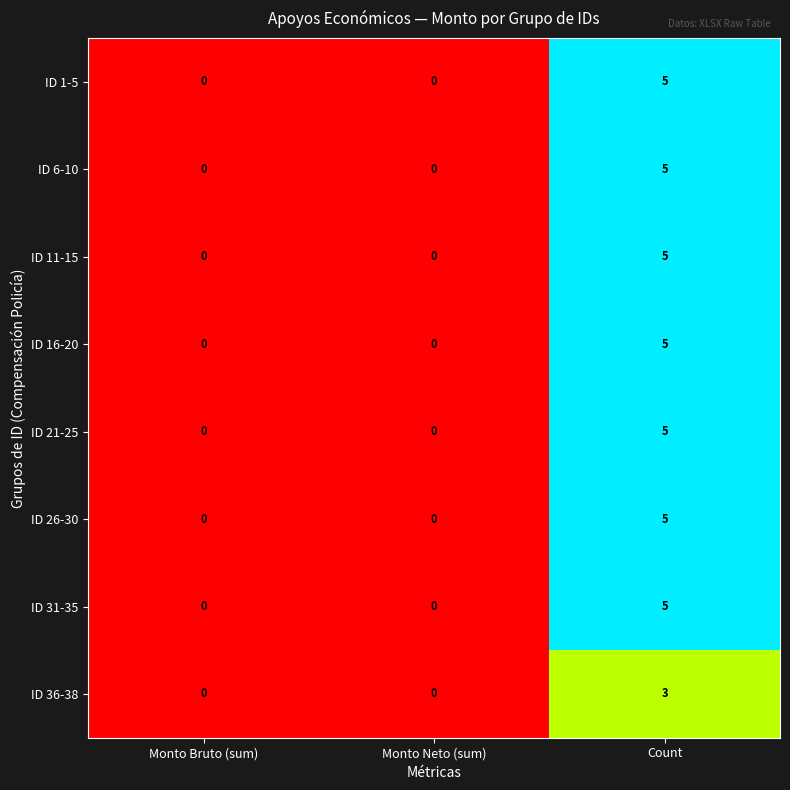

What is the approximate value of ID 36-38 at Count?

3